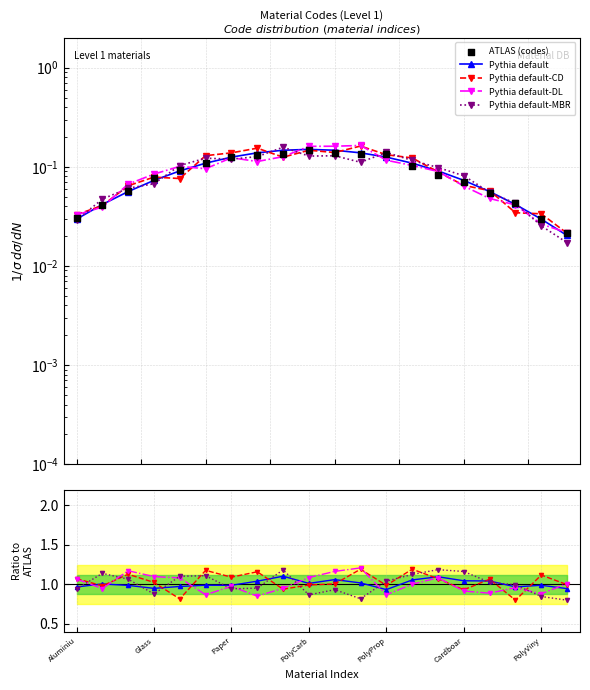

What are all the series names shown in the legend?

Pythia default, Pythia default-CD, Pythia default-DL, Pythia default-MBR, ATLAS (codes)